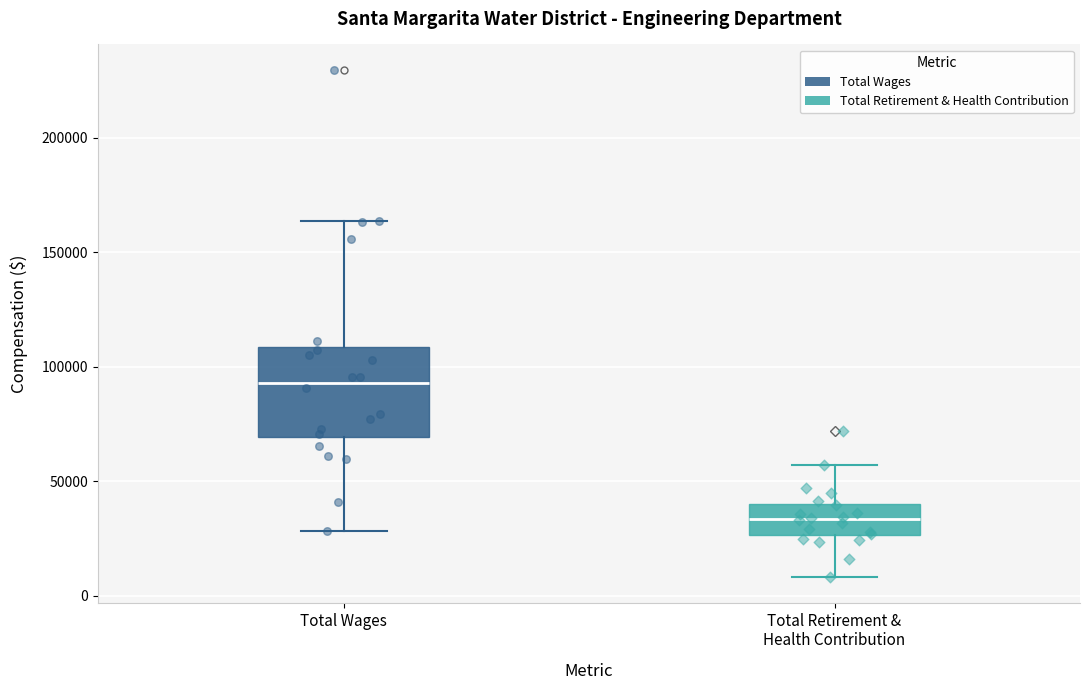

Reading left to right, transcribe this box plot: for each box, give where its median line is, the range the box spans, and where its two whiskers end, as read against the y-axis. The values are not printed on the chart, so give them approximately, as read against the axis.

Total Wages: median 95000, box 70000 to 110000, whiskers 30000 to 165000
Total Retirement & Health Contribution: median 35000, box 25000 to 40000, whiskers 10000 to 55000